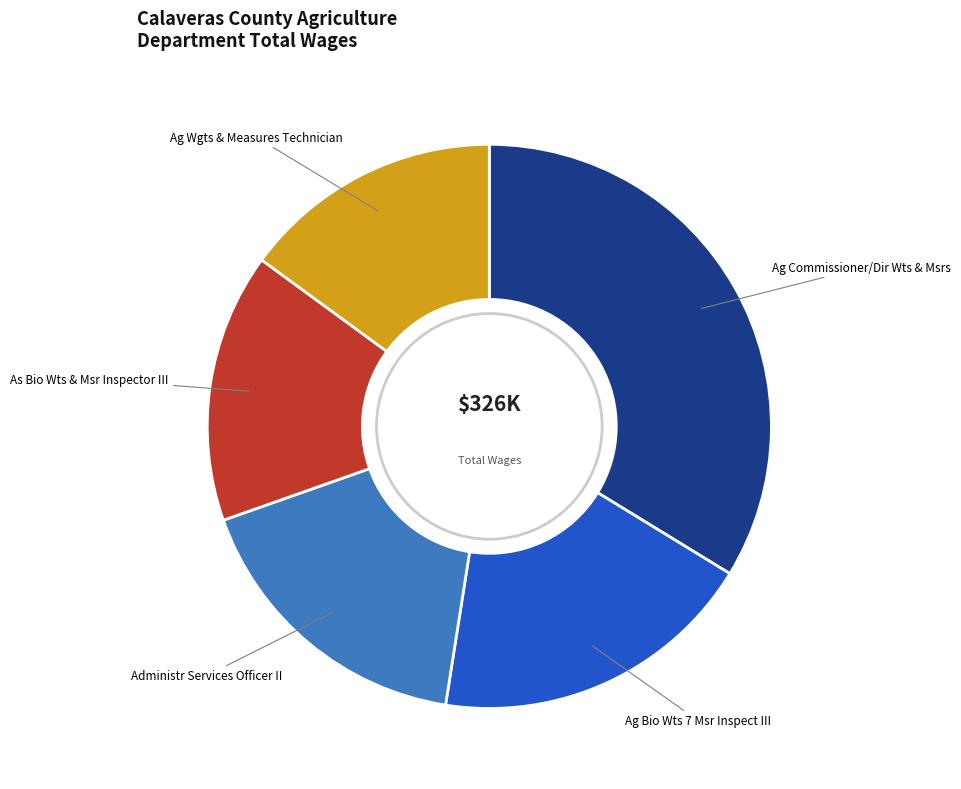

True or false: Ag Commissioner/Dir Wts & Msrs accounts for 47% of the total.

False